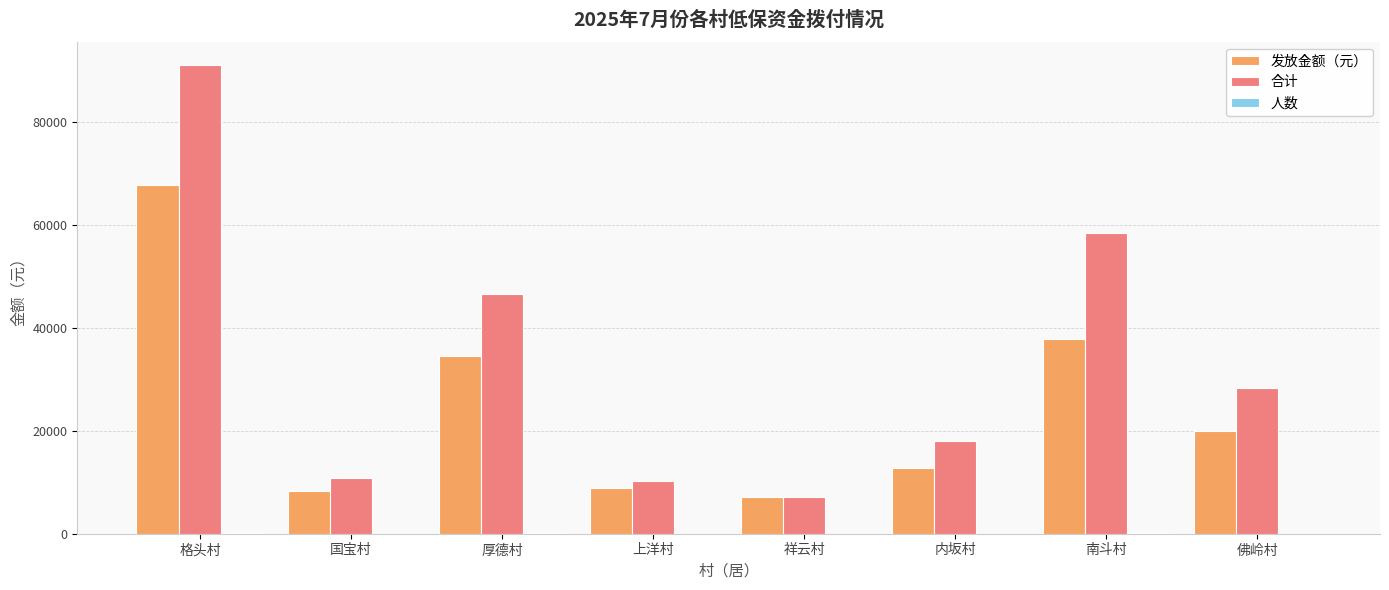

What is the sum of all 发放金额（元） values?

197017